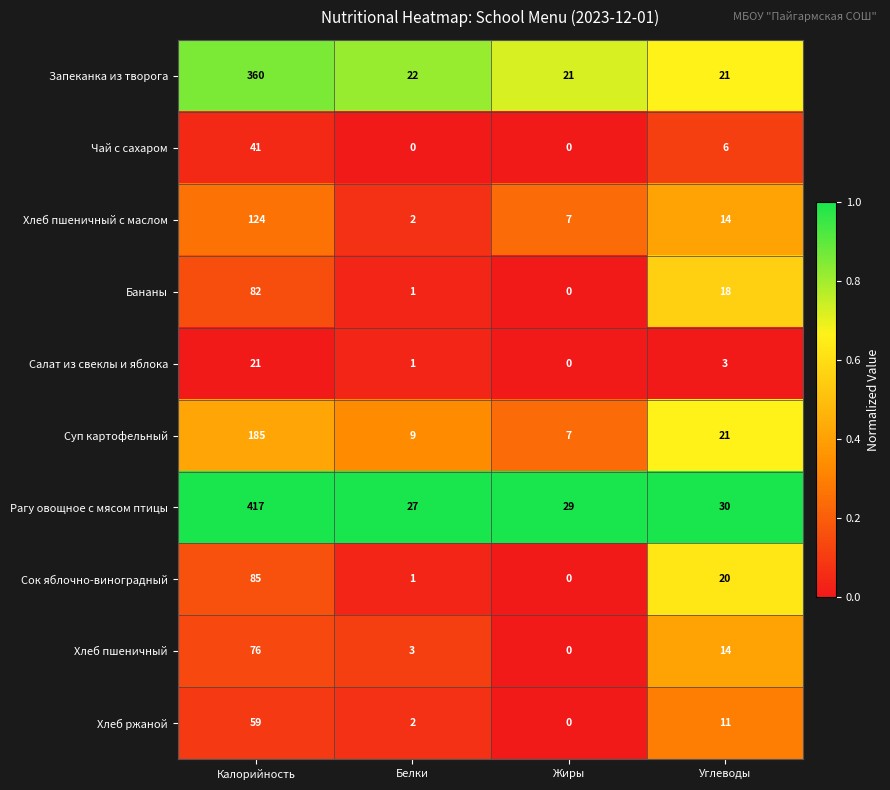

Rank the series by their maximum value, from highest to lowest.

Рагу овощное с мясом птицы, Запеканка из творога, Суп картофельный, Хлеб пшеничный с маслом, Сок яблочно-виноградный, Бананы, Хлеб пшеничный, Хлеб ржаной, Чай с сахаром, Салат из свеклы и яблока